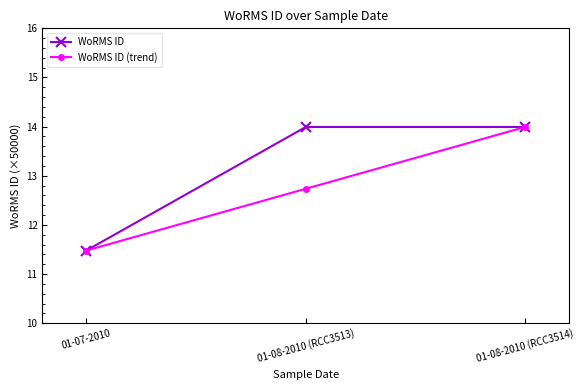

What position from the left is 01-08-2010 (RCC3514)?

3